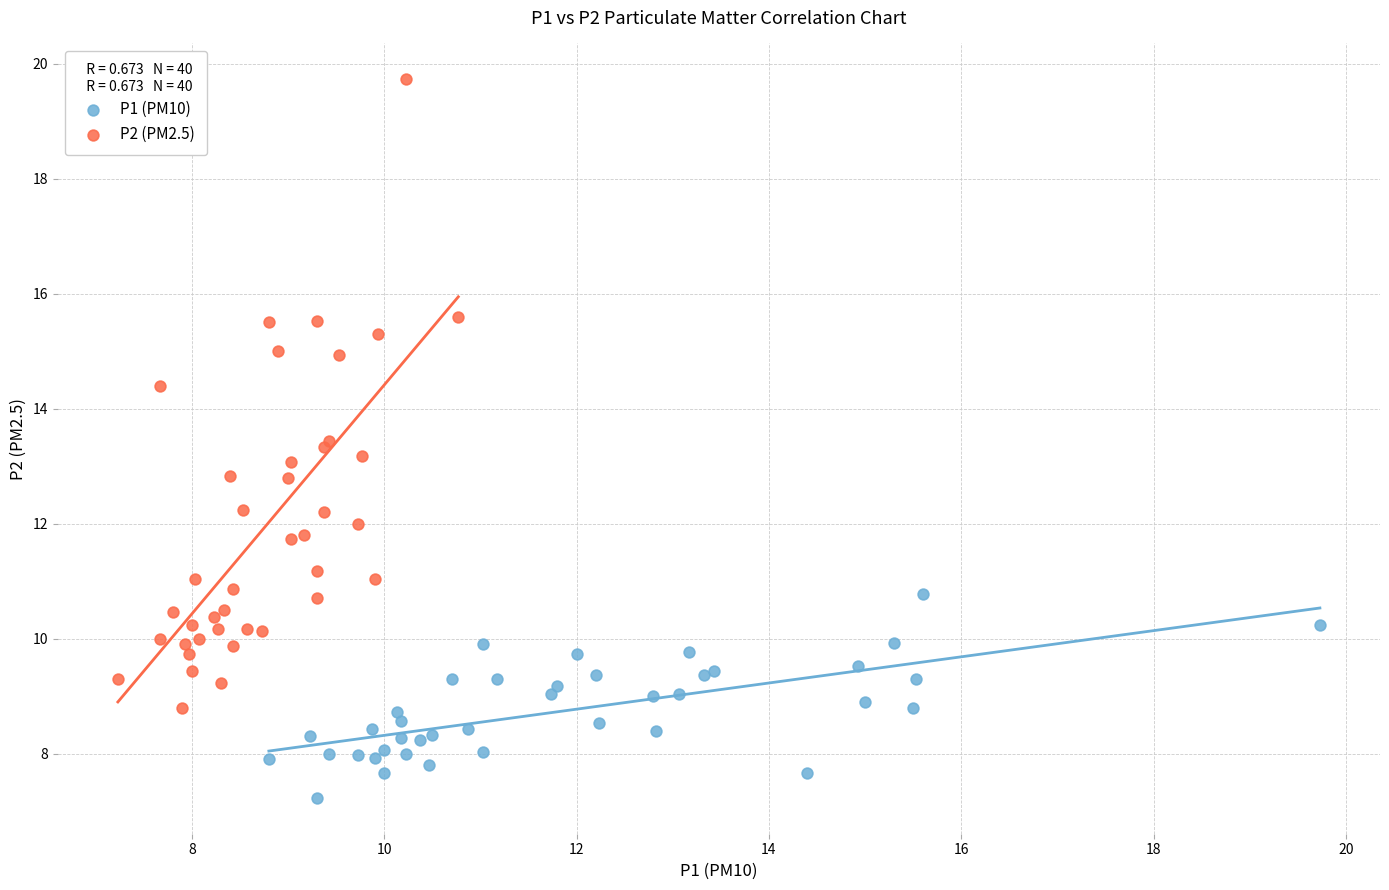

Which series reaches the maximum Y coordinate?

P2 (PM2.5)